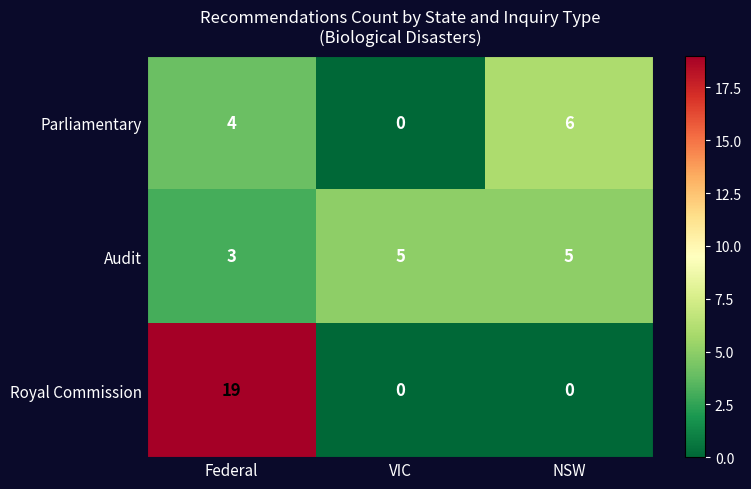

At how many categories does at least one series exceed 0?

3